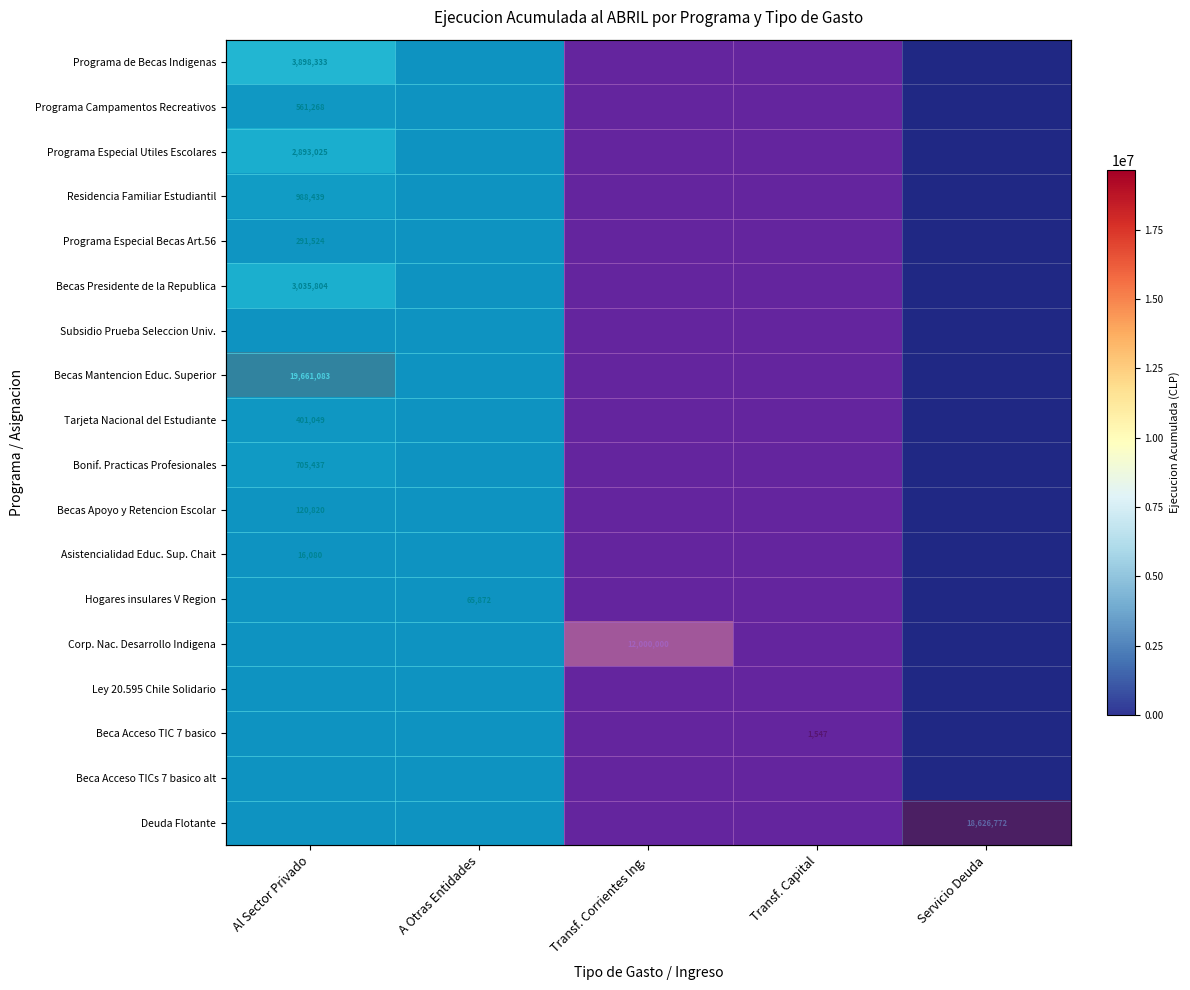

True or false: Becas Mantencion Educ. Superior has a value of -13668059 at Transf. Corrientes Ing..

False